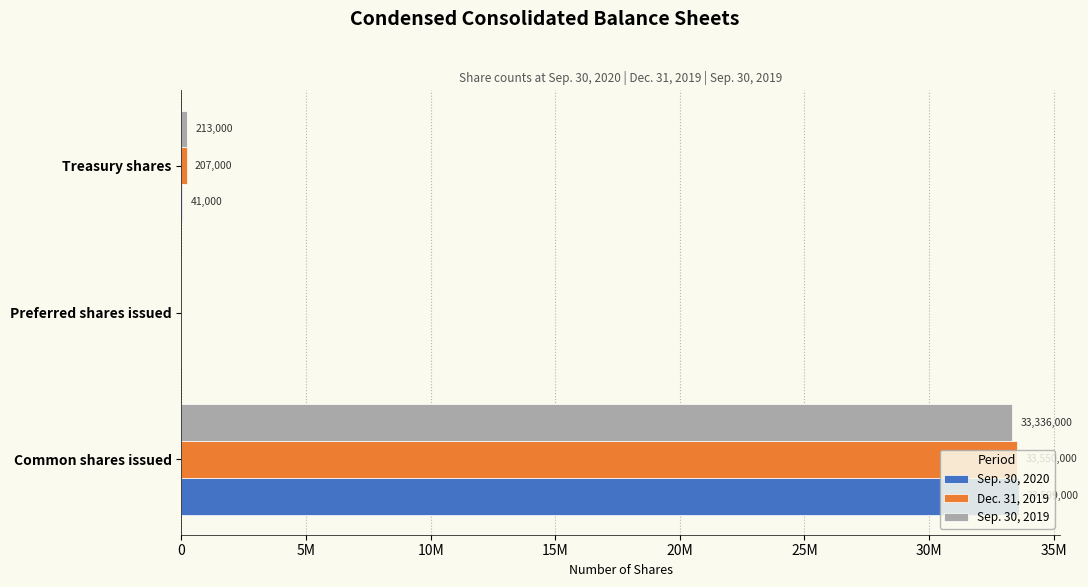

What are all the series names shown in the legend?

Sep. 30, 2020, Dec. 31, 2019, Sep. 30, 2019